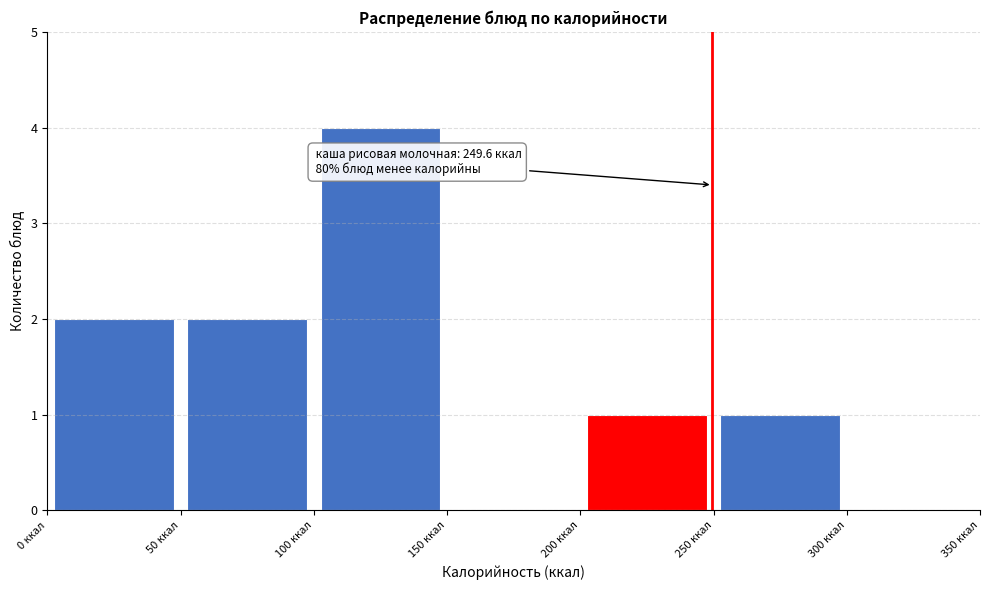

Which range on the x-axis has the tallest bar?

100 to 150